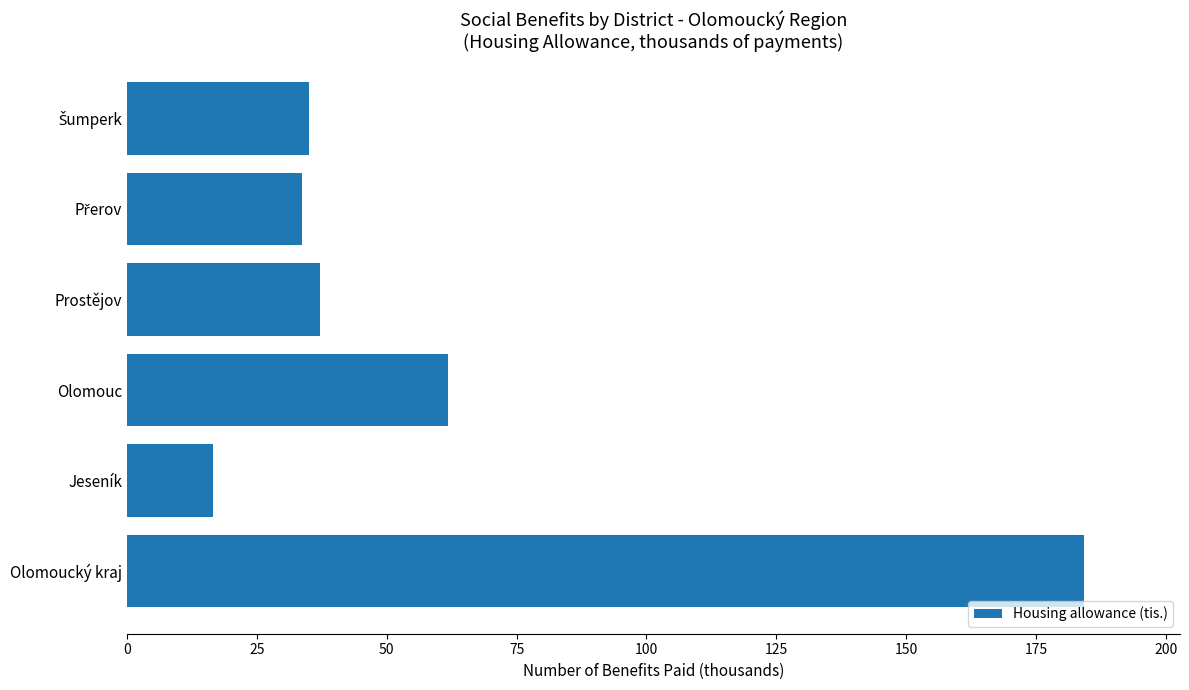

The value at Jeseník is 16.5. True or false?

True